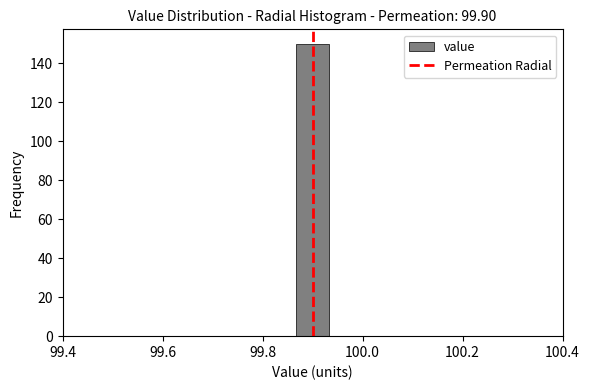

Around what value on the x-axis is the tallest bar? Give the approximate position of its centre, as read against the axis.

99.90